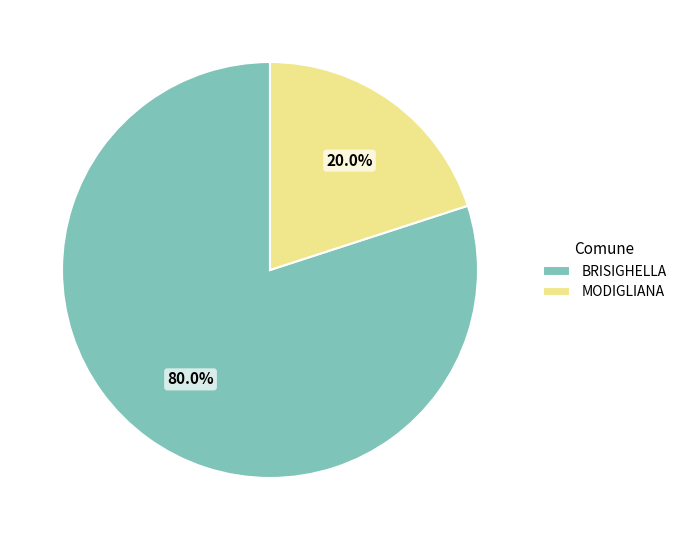

Which slice is the largest?

BRISIGHELLA